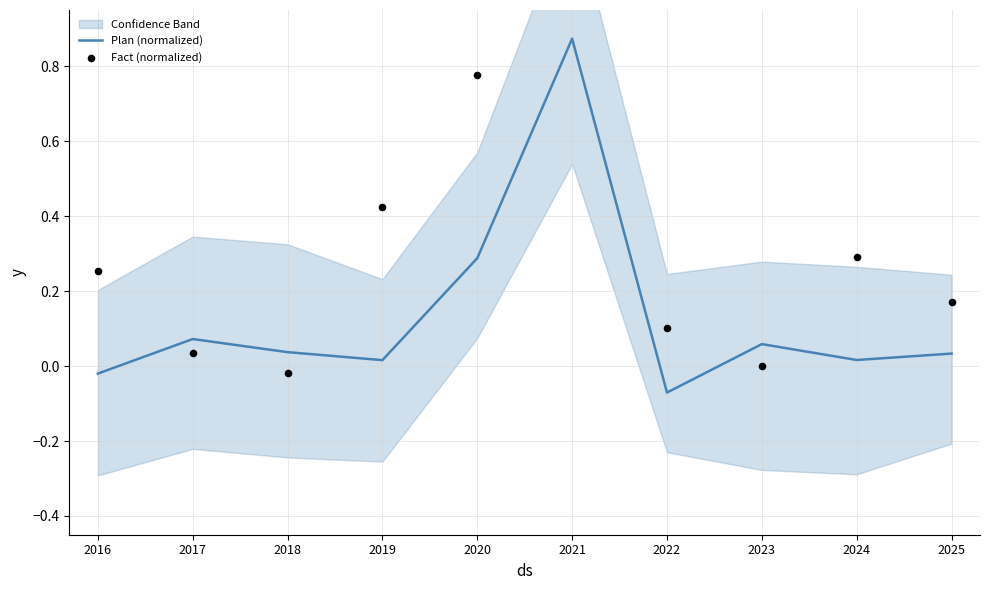

At how many categories does at least one series exceed 0?

10